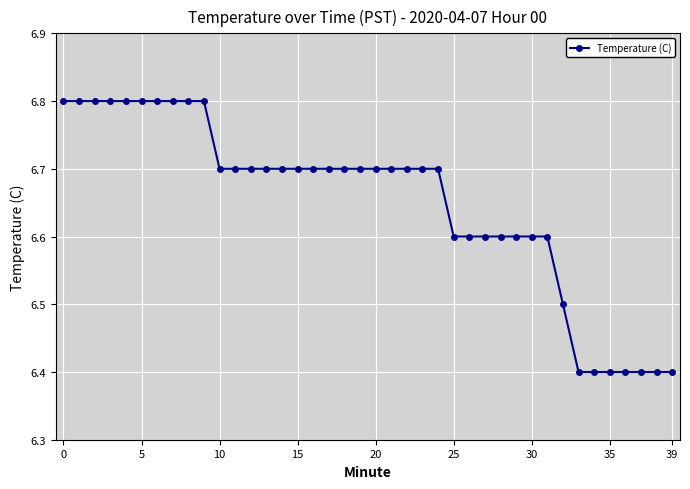

What is the value of the 14th point from the left?

6.7